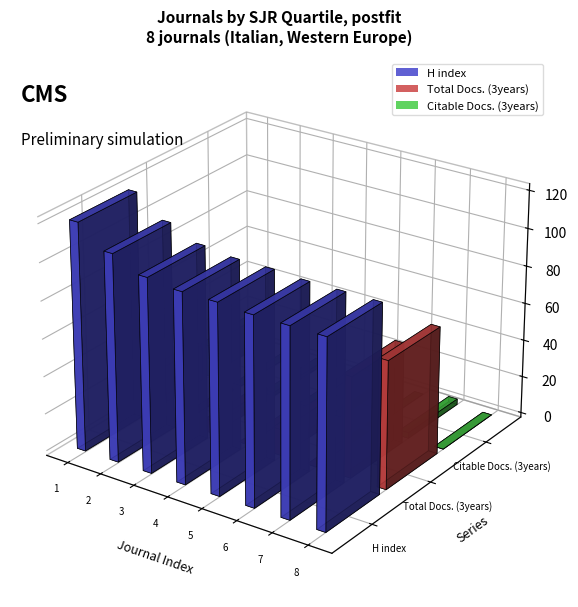

Reading left to right, extract all data points from this chart.

H index: Q2=121	Q3=110	Q4=103	Q4=101	Q4=101	Q4=100	Q4=100	Q4=100
Total Docs. (3years): Q2=20	Q3=0	Q4=7	Q4=0	Q4=14	Q4=0	Q4=54	Q4=68
Citable Docs. (3years): Q2=17	Q3=0	Q4=2	Q4=0	Q4=0	Q4=0	Q4=3	Q4=0